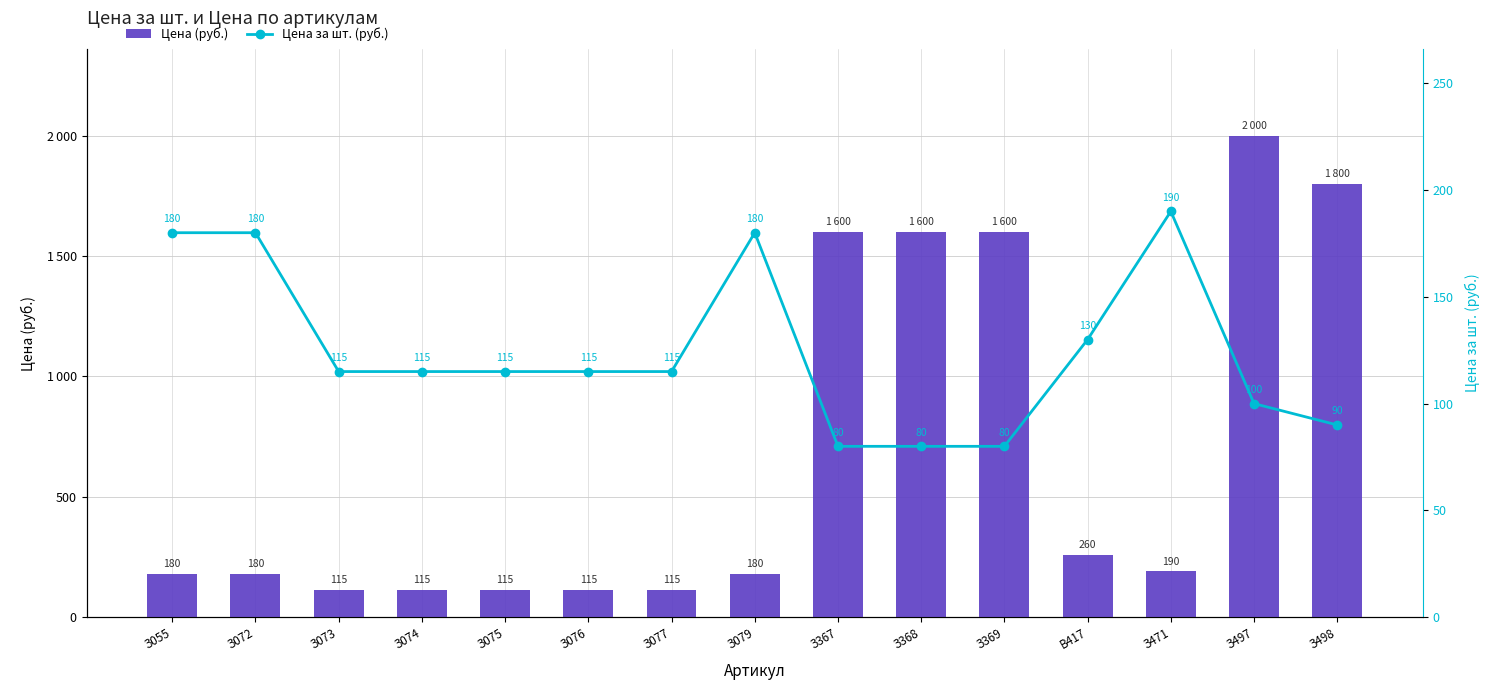

Which label corresponds to the largest value in the chart?

З497